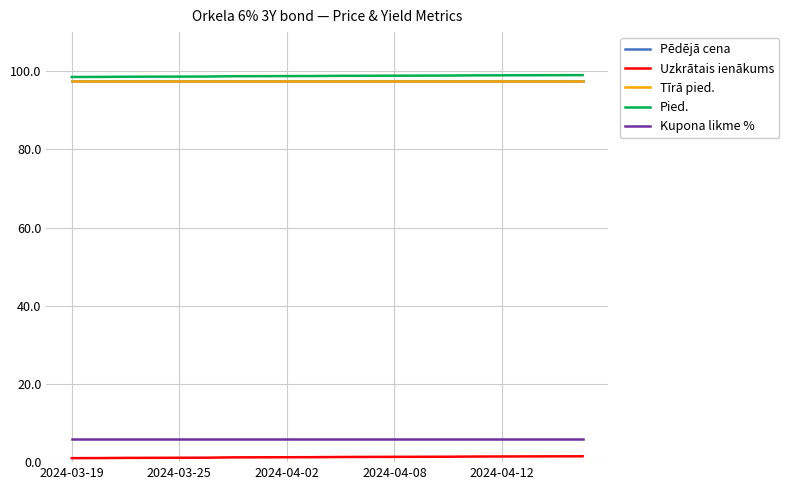

What is the lowest value of the Pēdējā cena series?

97.5